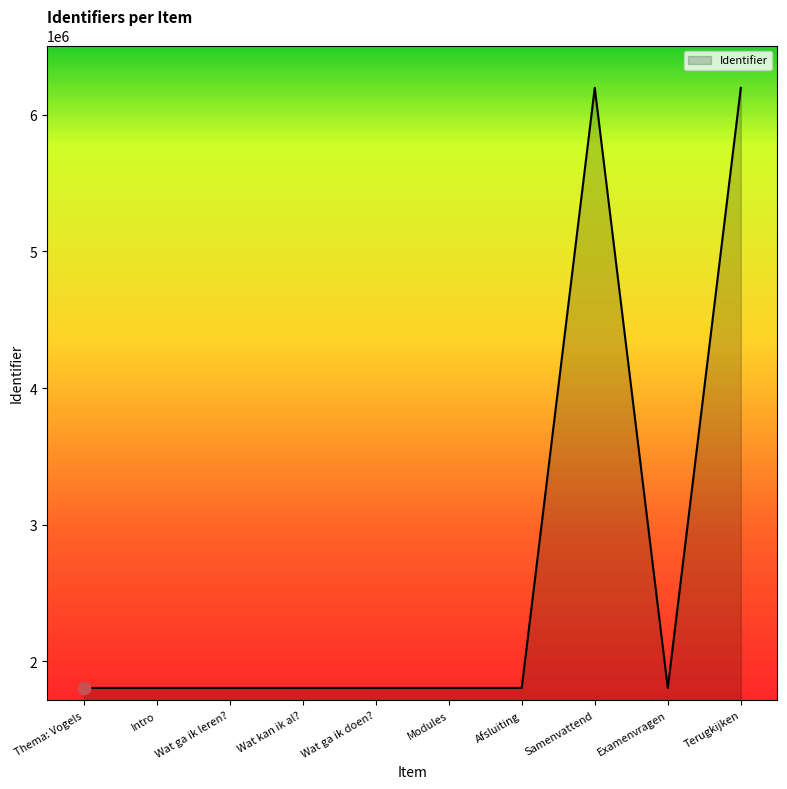

Between Afsluiting and Samenvattend, which is larger?

Samenvattend